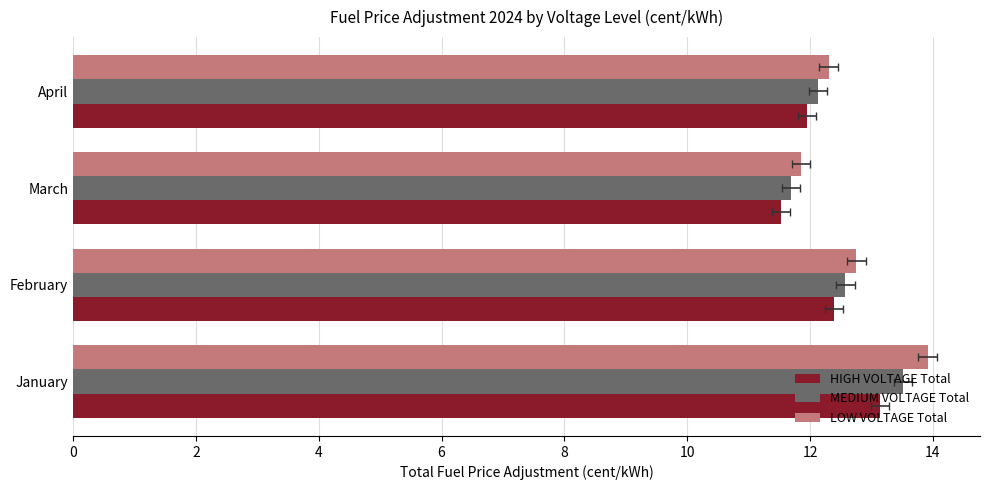

Does the chart contain any negative values?

No